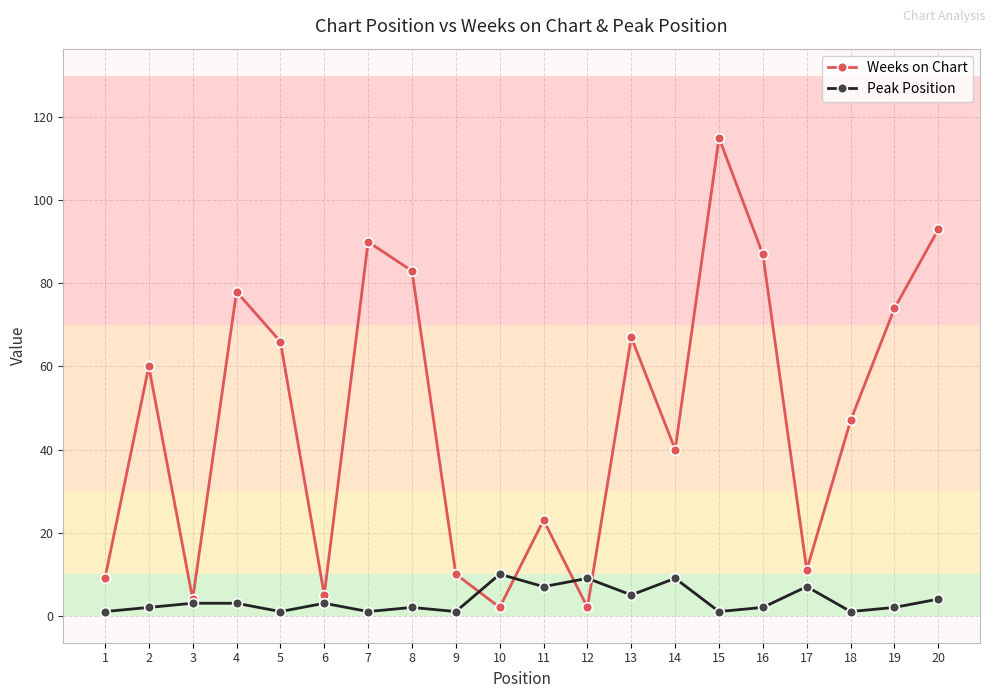

At how many categories does at least one series exceed 98?

1